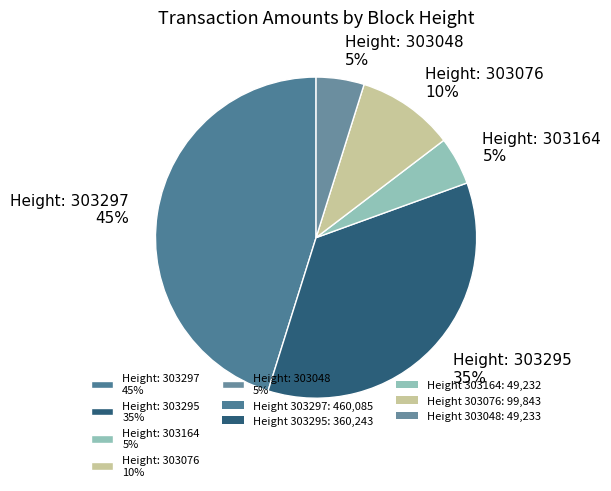

Does any single category account for the majority?

No